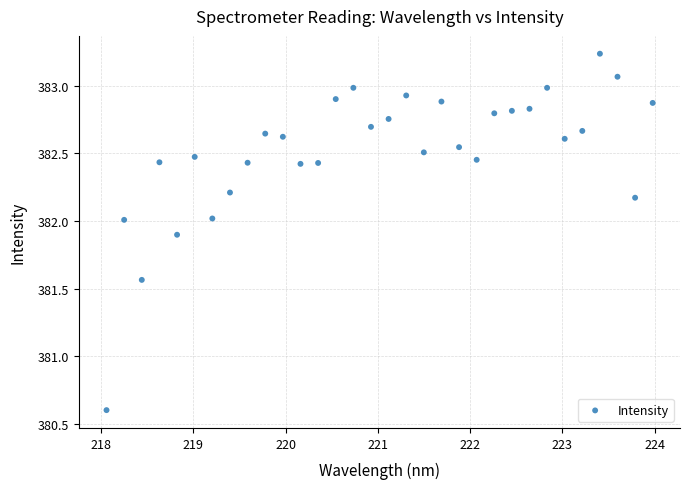

What Y value in the scatter plot is closest to 381?

380.6